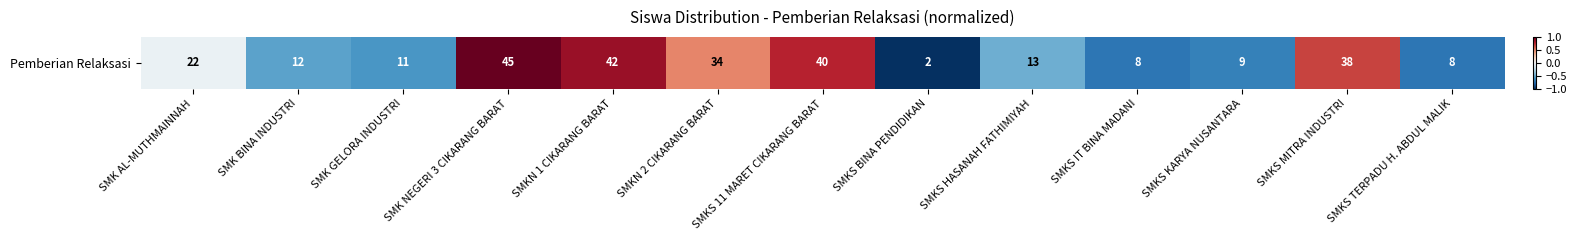

List the labels in order of value, largest first.

SMK NEGERI 3 CIKARANG BARAT, SMKN 1 CIKARANG BARAT, SMKS 11 MARET CIKARANG BARAT, SMKS MITRA INDUSTRI, SMKN 2 CIKARANG BARAT, SMK AL-MUTHMAINNAH, SMKS HASANAH FATHIMIYAH, SMK BINA INDUSTRI, SMK GELORA INDUSTRI, SMKS KARYA NUSANTARA, SMKS IT BINA MADANI, SMKS TERPADU H. ABDUL MALIK, SMKS BINA PENDIDIKAN